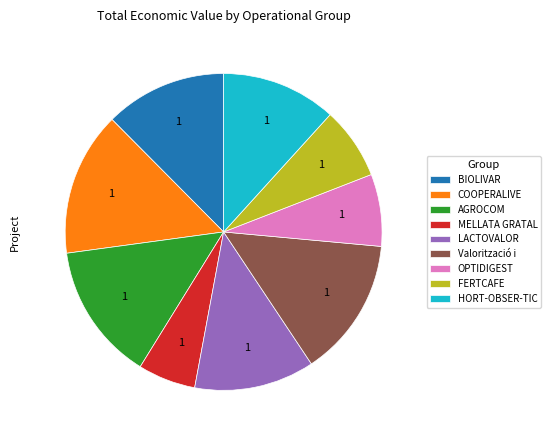

How many segments does this pie chart have?

9